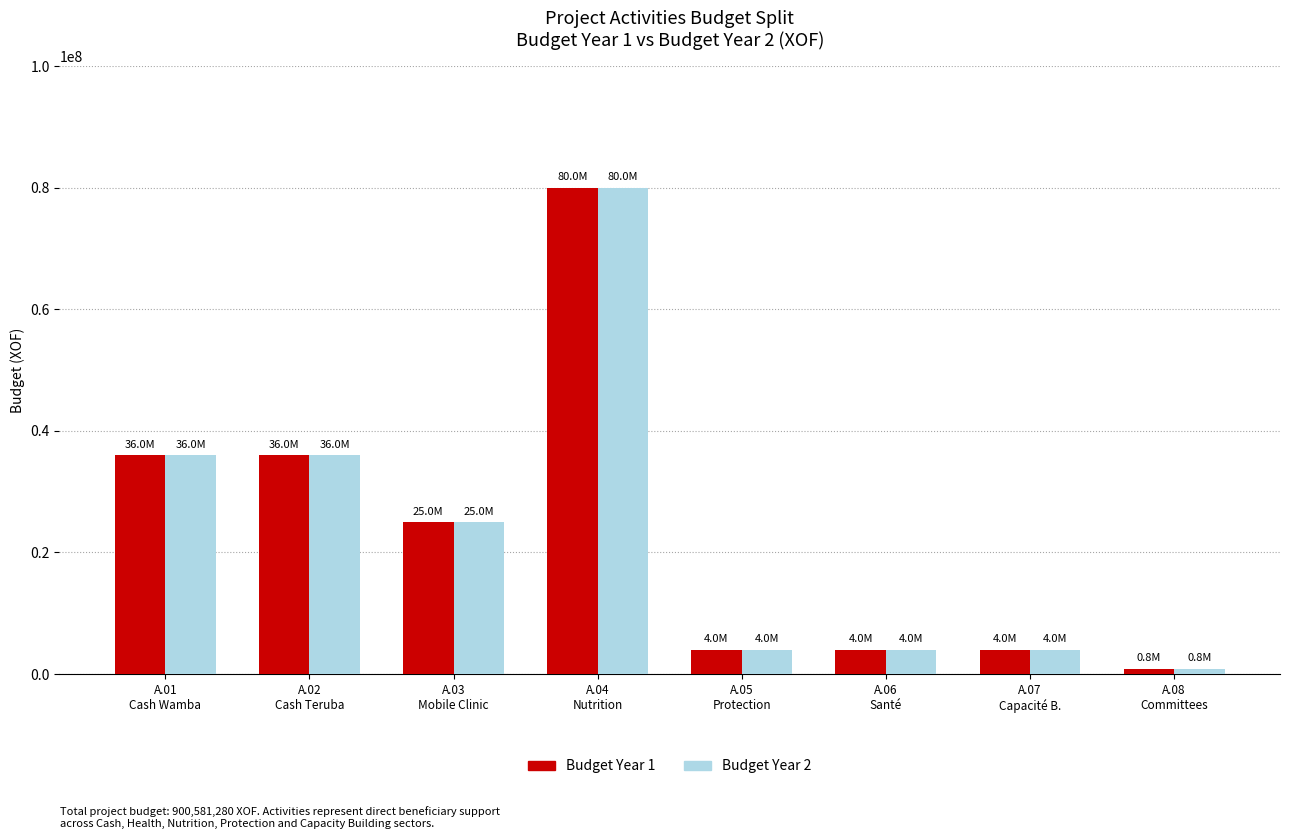

What is the sum of all Budget Year 1 values?

189833333